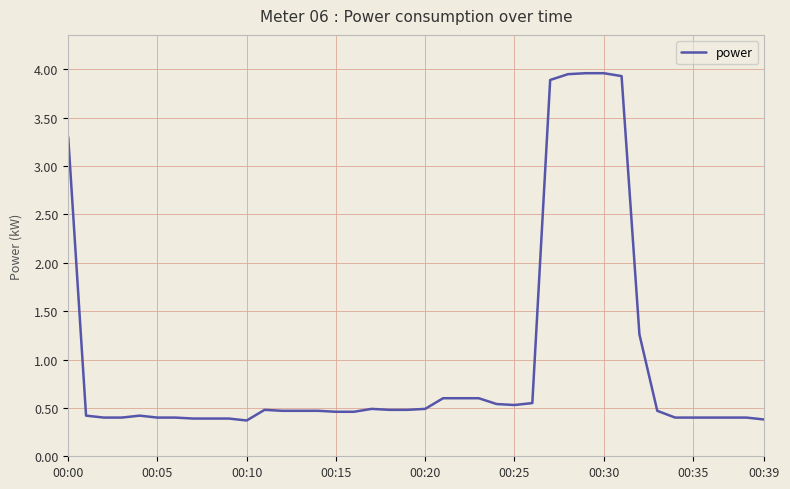

What is the difference between the maximum and minimum values?

3.6